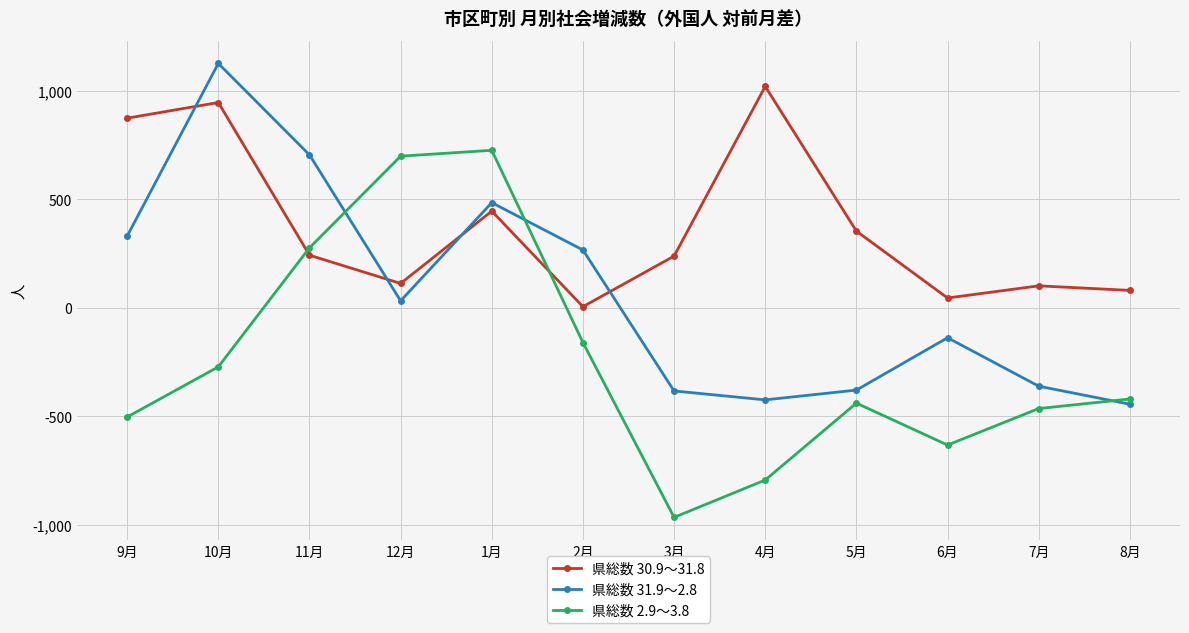

True or false: 県総数 30.9～31.8 has more than 1 interior local peaks.

True